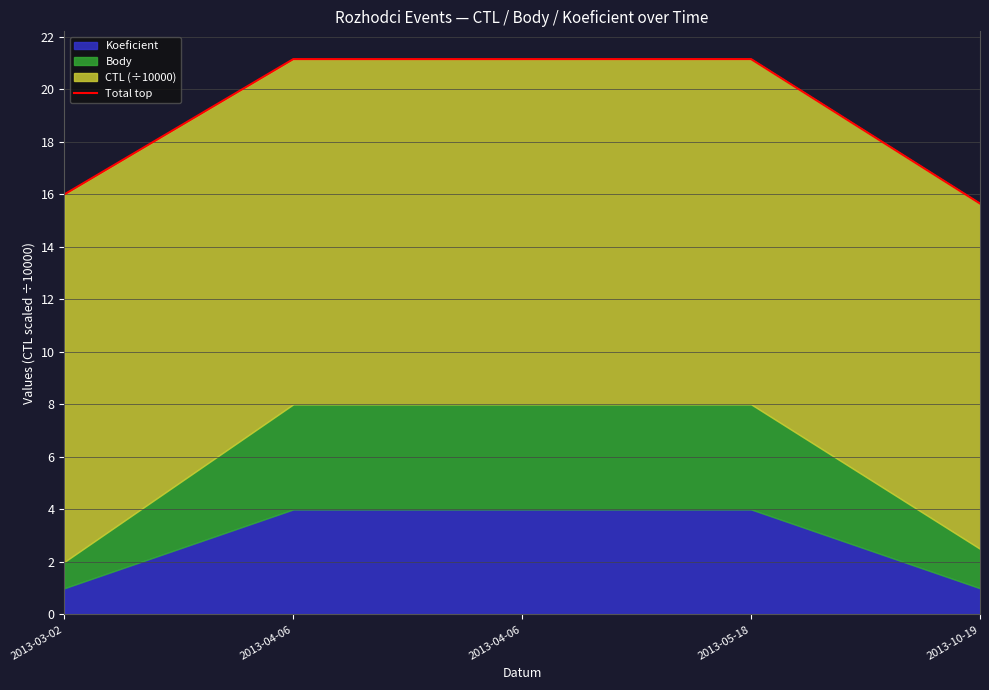

What is the ratio of the value at 2013-03-02 to the value at 2013-04-06?

0.8